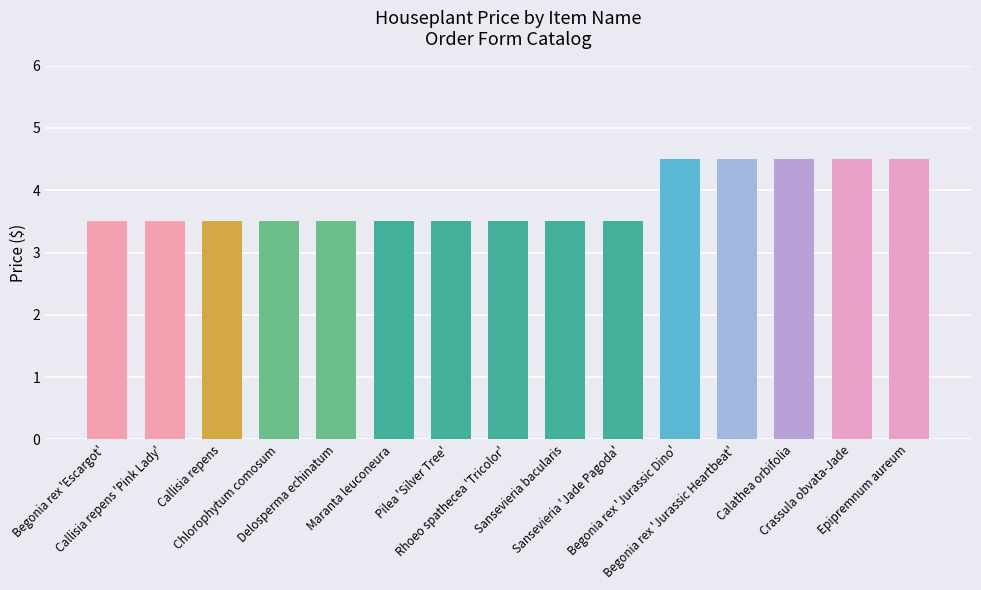

Reading right to left, extract all data points from this chart.

4.5	4.5	4.5	4.5	4.5	3.5	3.5	3.5	3.5	3.5	3.5	3.5	3.5	3.5	3.5